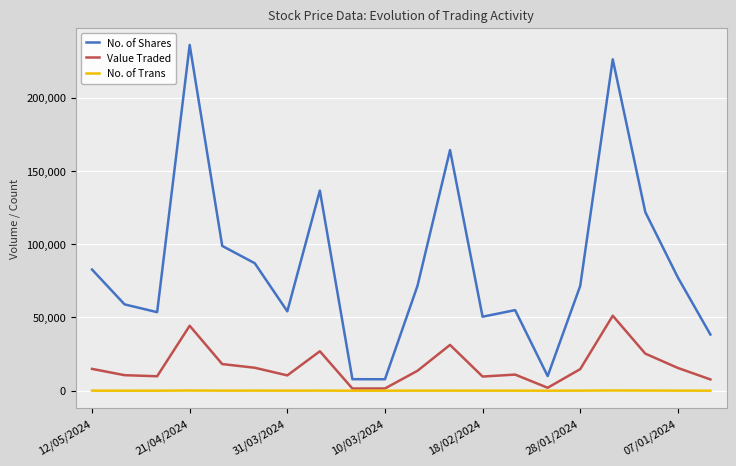

How many series are shown in this chart?

3